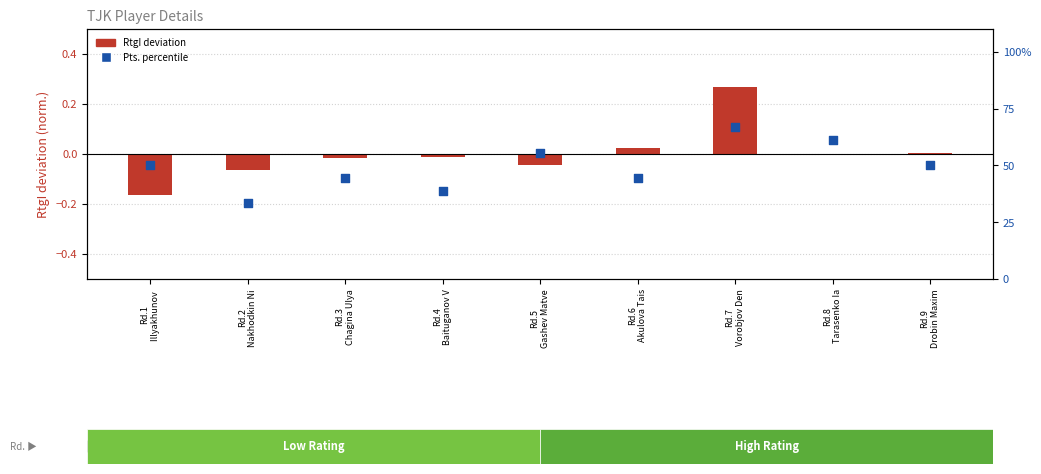

At which category is the sum across all series the highest?

Rd.7
Vorobjov Den